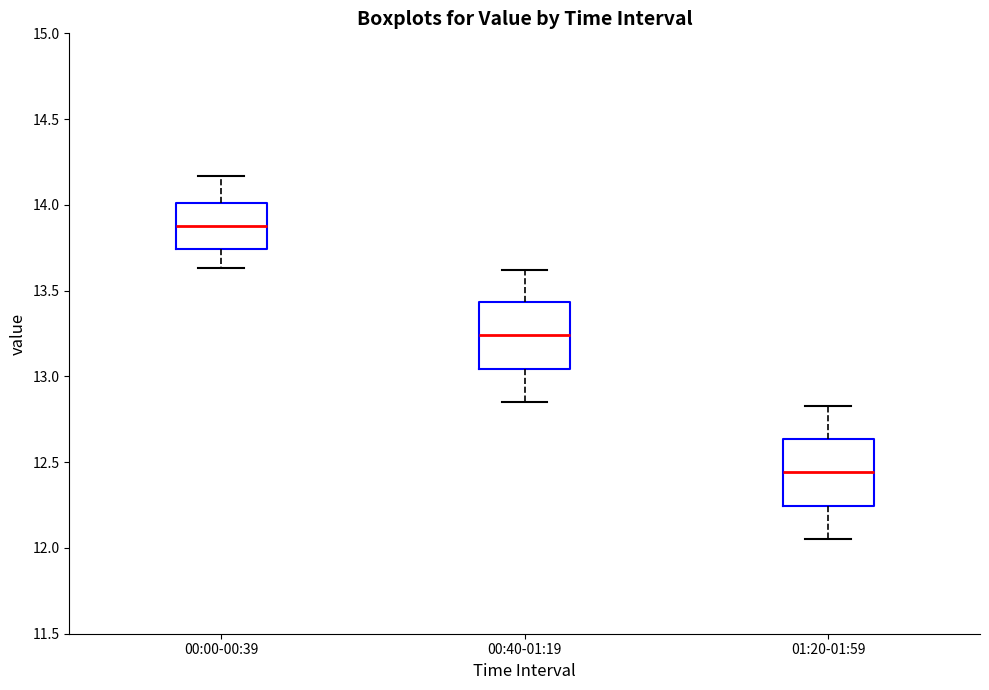

Which box's median line is the highest?

00:00-00:39